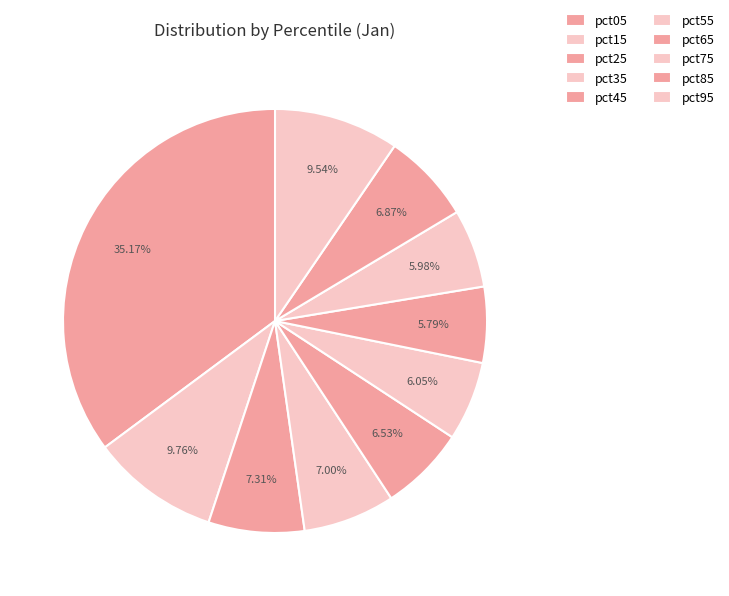

Does pct95 represent more than half of the total?

No